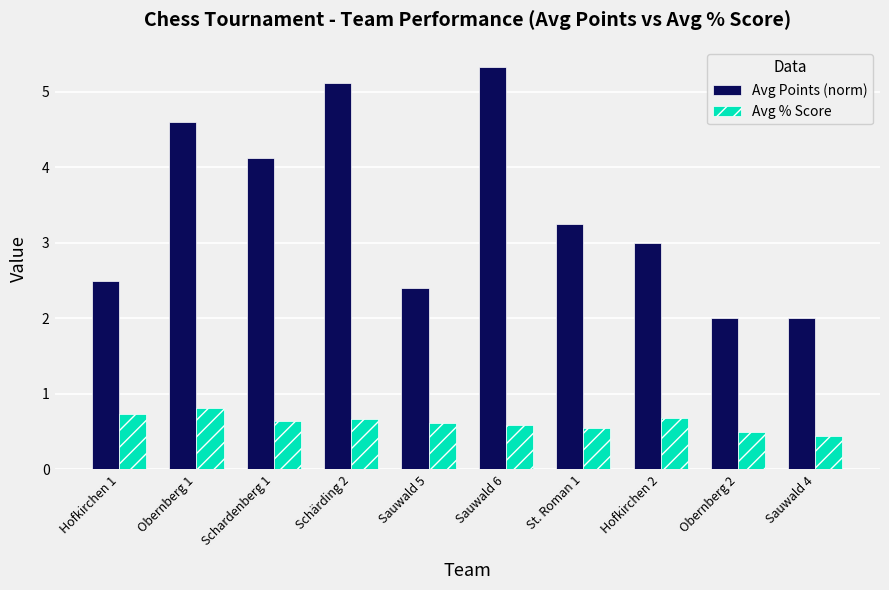

Rank the series by their average value, from lowest to highest.

Avg % Score, Avg Points (norm)